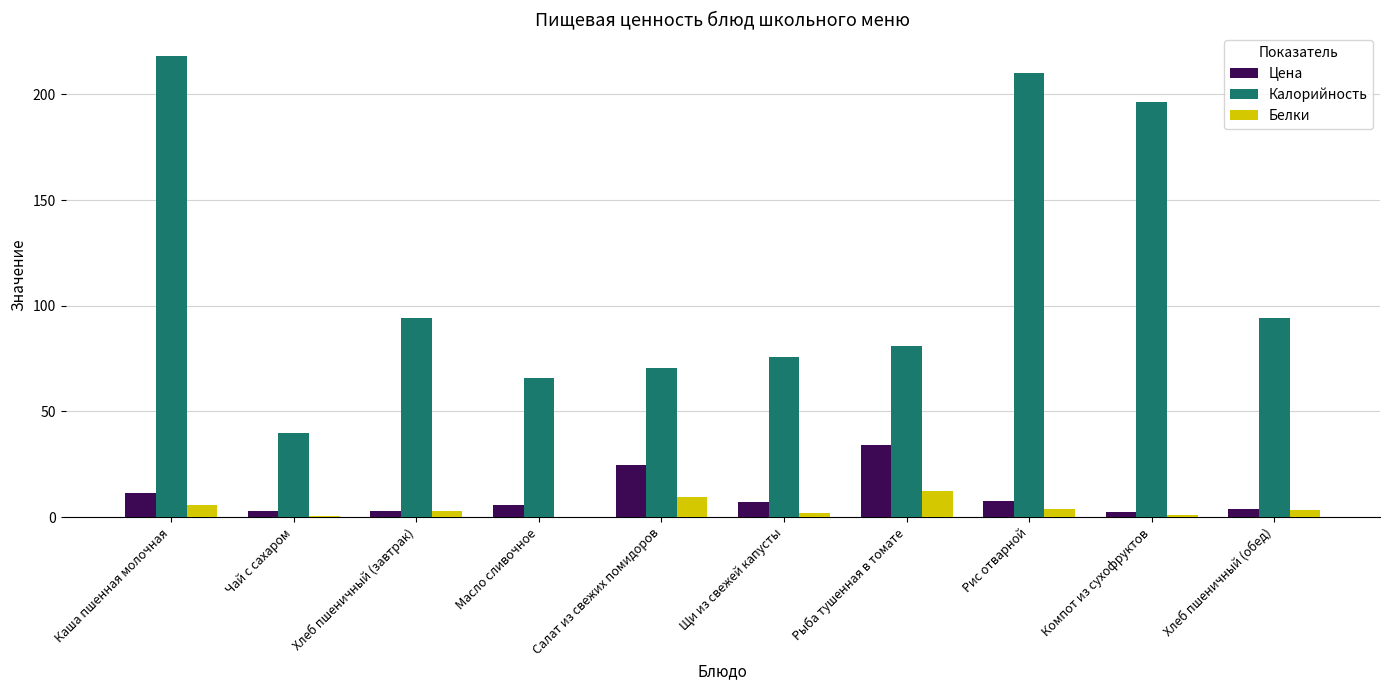

What is the sum of all Цена values?

102.3